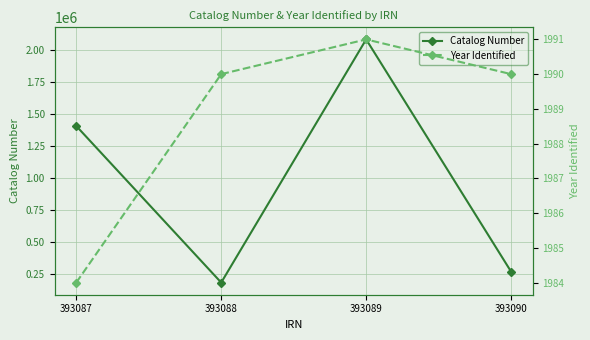

Where is the first local maximum for Year Identified?

393089